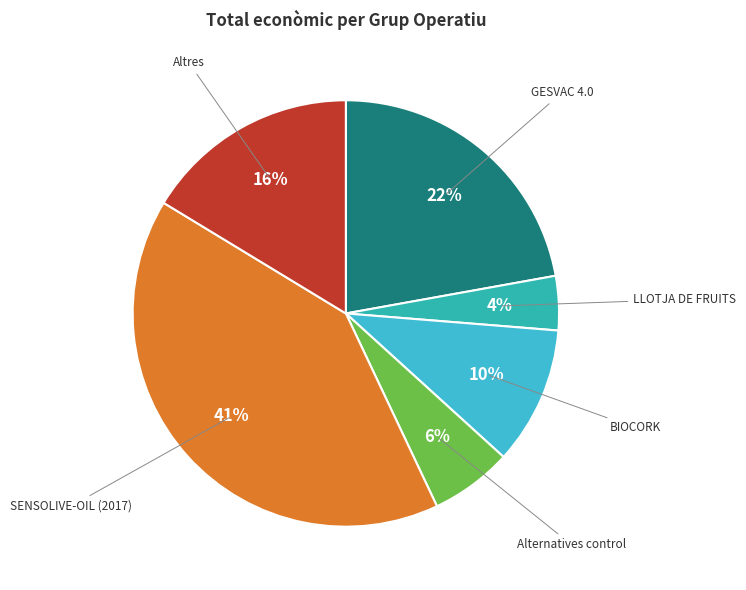

Does any single category account for the majority?

No